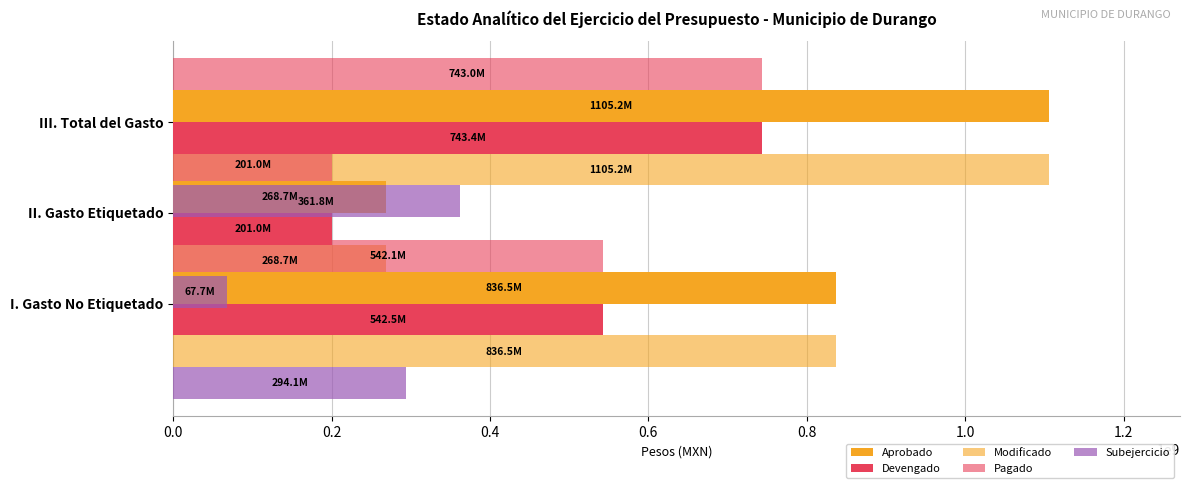

Which has a higher value, II. Gasto Etiquetado or III. Total del Gasto?

III. Total del Gasto